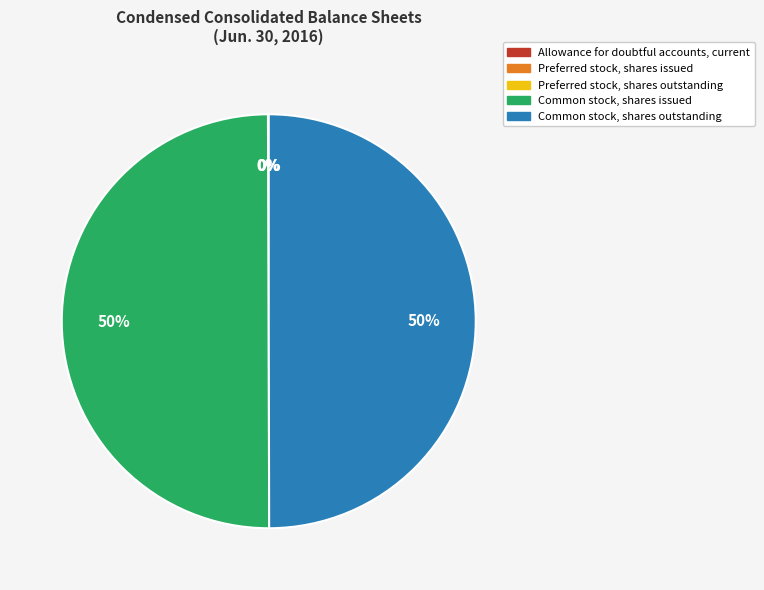

What is the ratio of the value at Common stock, shares outstanding to the value at Common stock, shares issued?

1.0